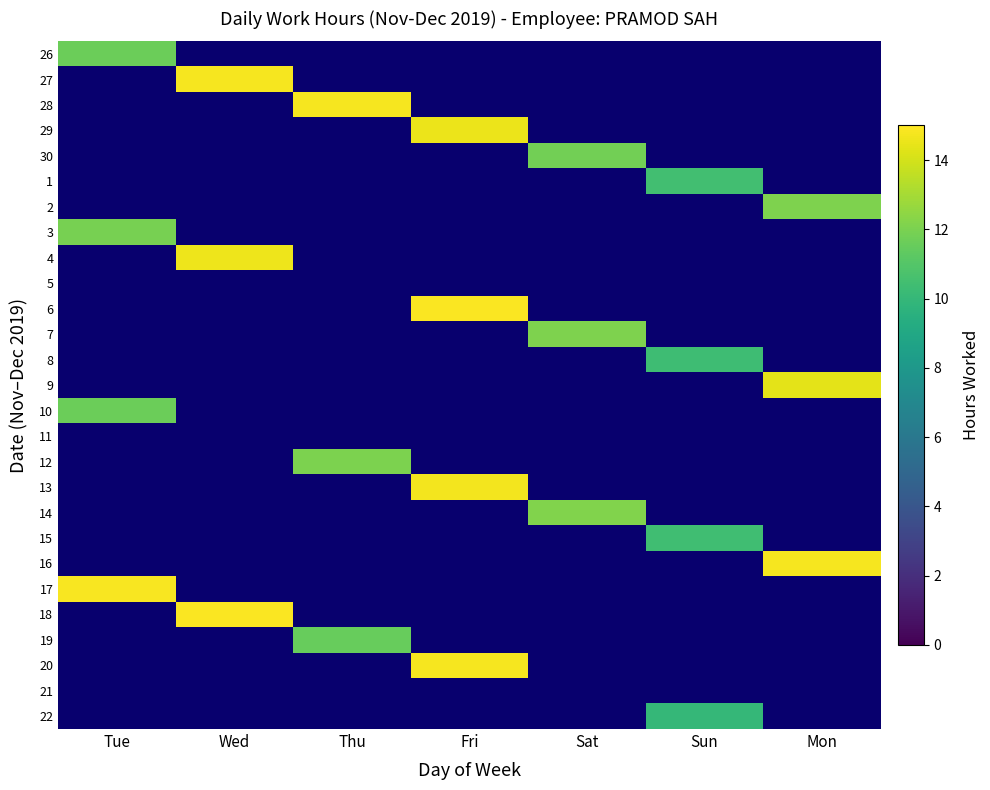

What is the difference between the highest and lowest values at Sun?

10.4